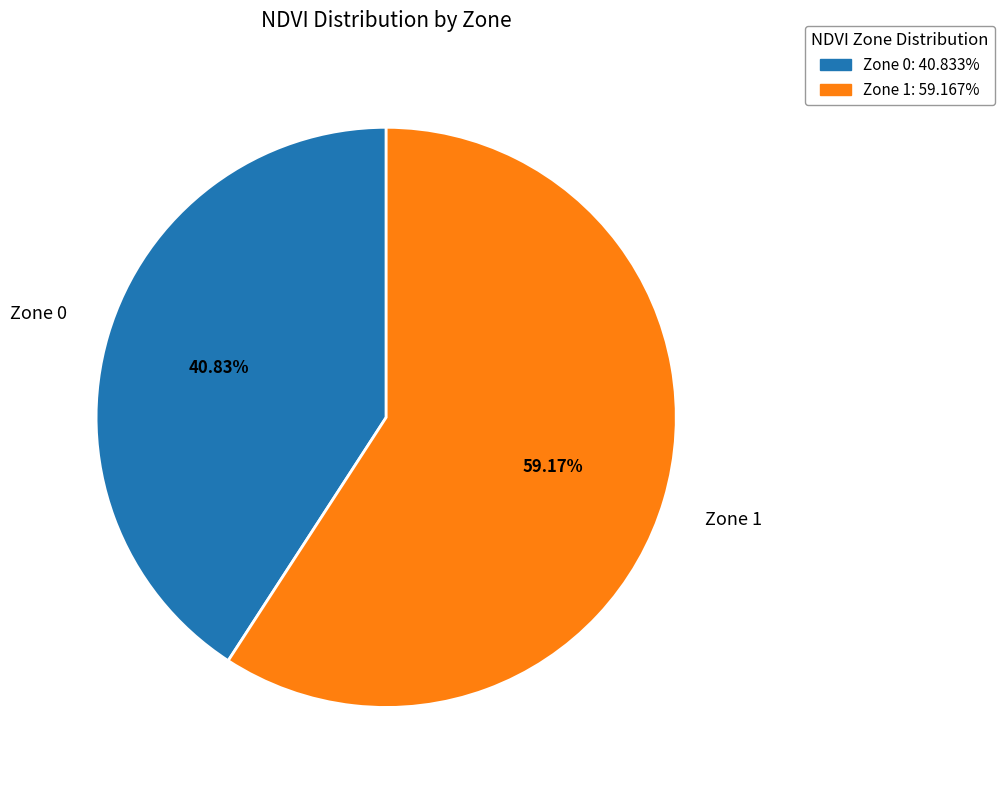

Does Zone 0: 40.833% account for over 50% of the chart?

No